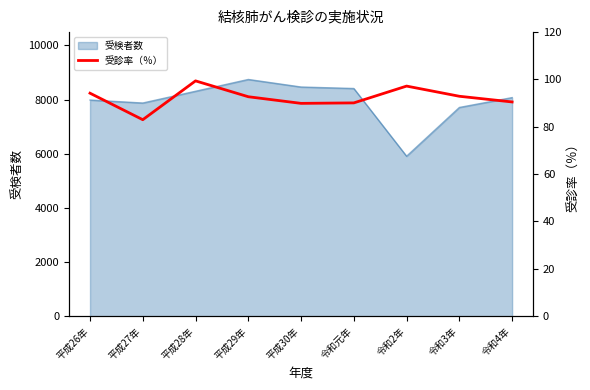

True or false: the data shows 83.0 at 平成27年.

True